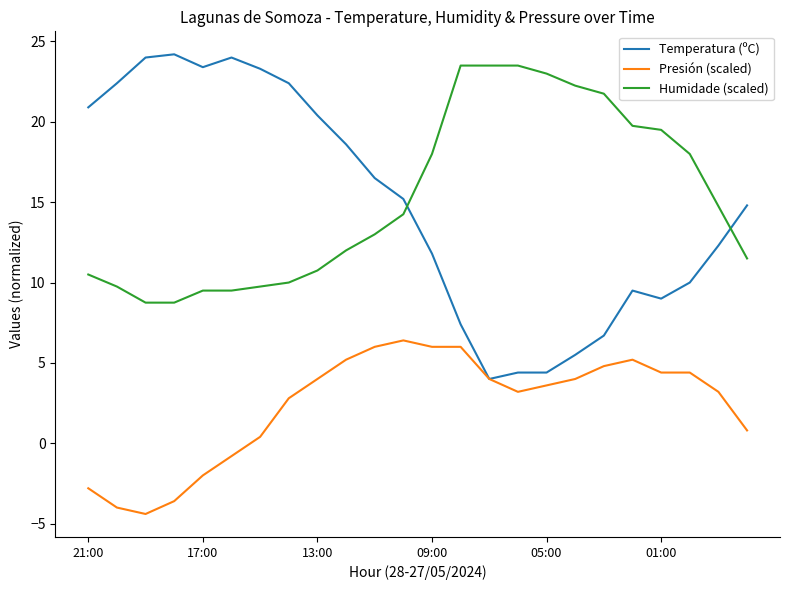

Count the number of categories in the chart.

24